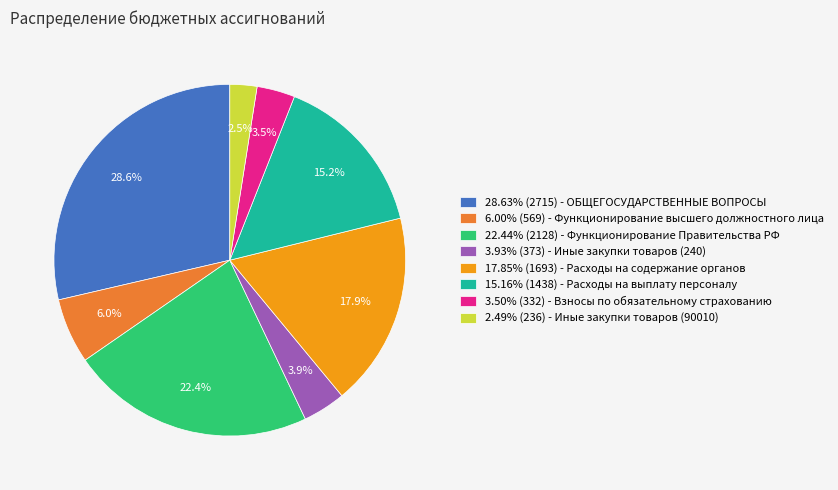

How many segments does this pie chart have?

8